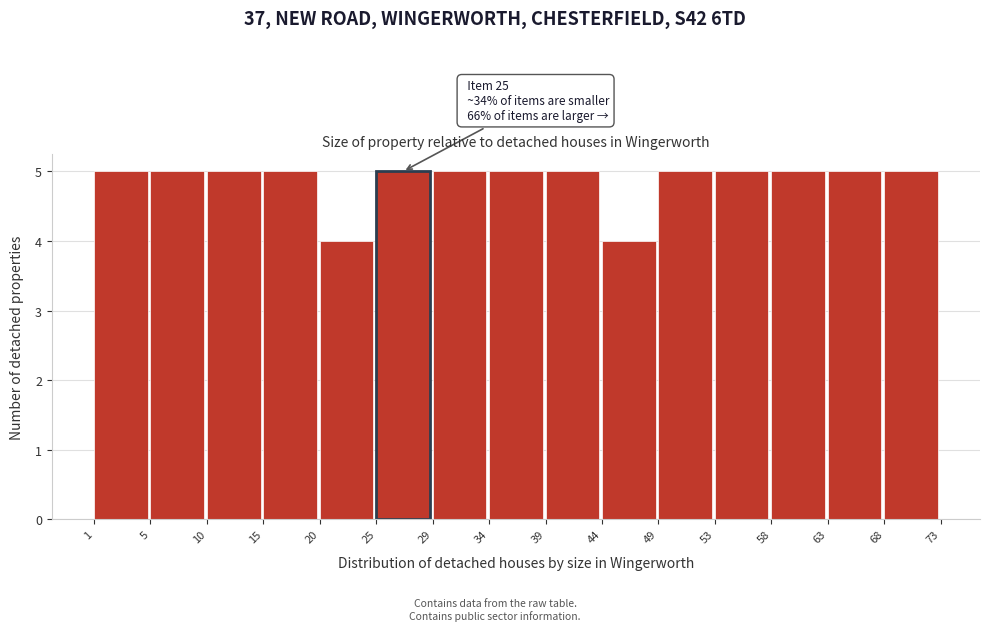

Reading left to right, transcribe all the data shown in this chart.

5	5	5	5	4	5	5	5	5	4	5	5	5	5	5